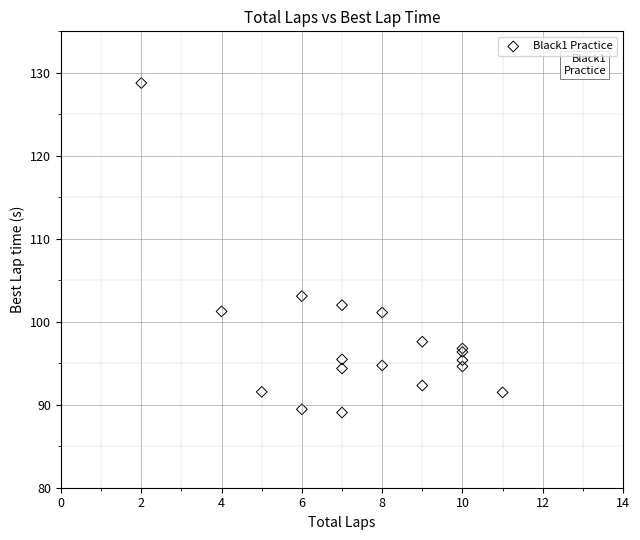

What Y value in the scatter plot is closest to 108?

103.1